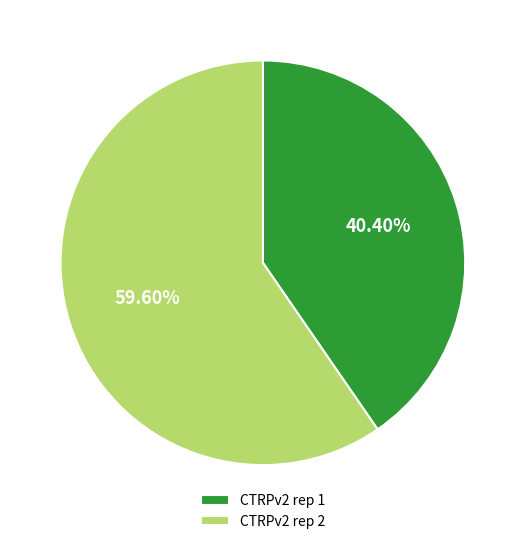

What percentage do CTRPv2 rep 2 and CTRPv2 rep 1 together represent?

100.0%